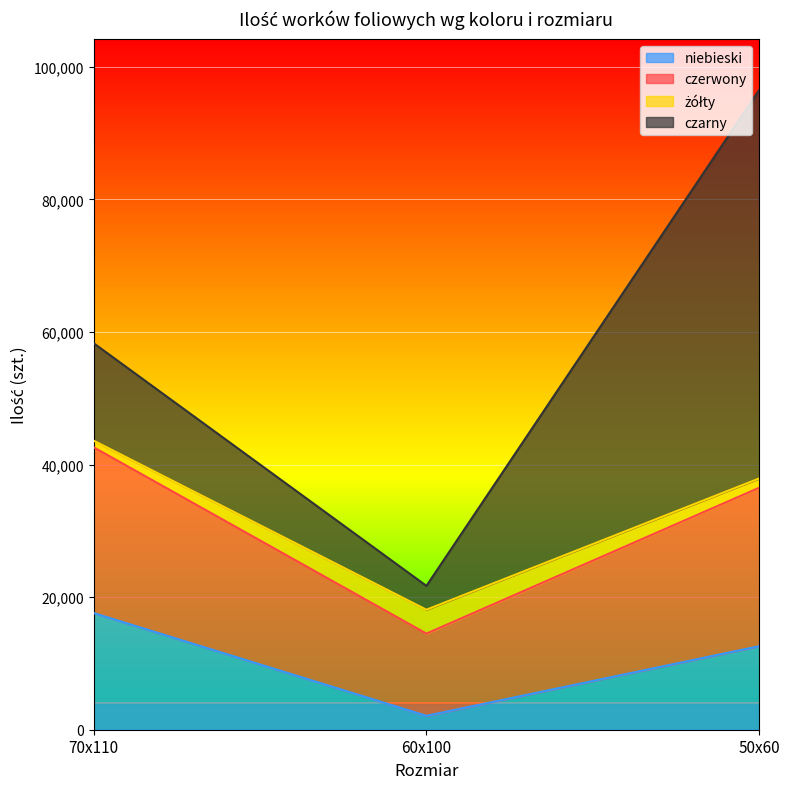

What is the minimum value for niebieski?

2100